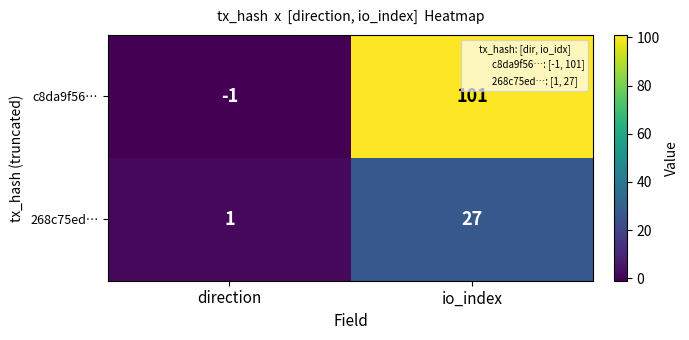

At io_index, list the series in order from smallest to largest.

268c75ed…, c8da9f56…